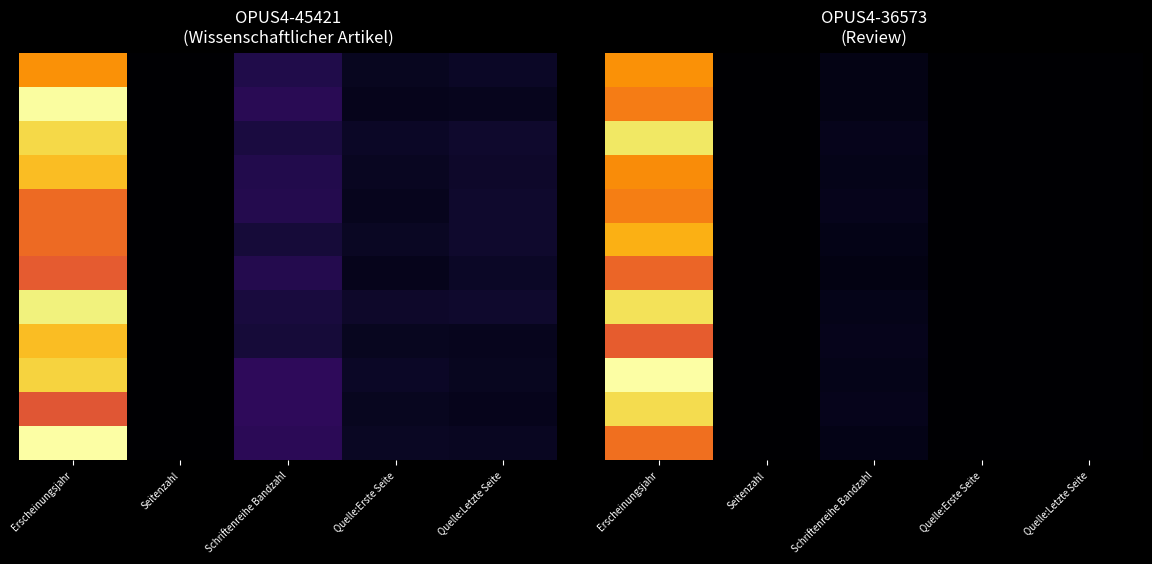

What is the maximum value shown in the chart?

1.0